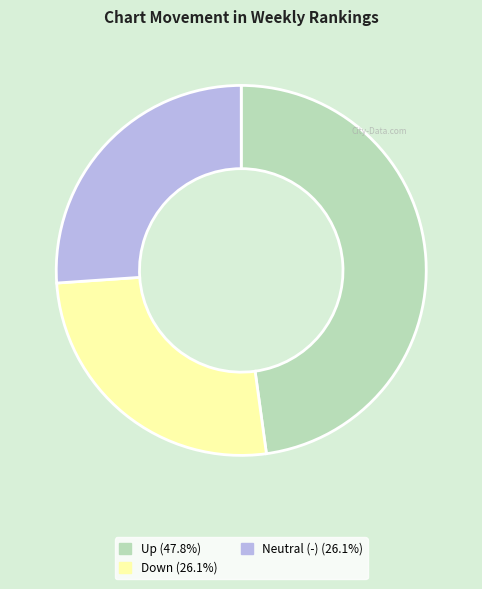

Is there a majority slice in this chart?

No